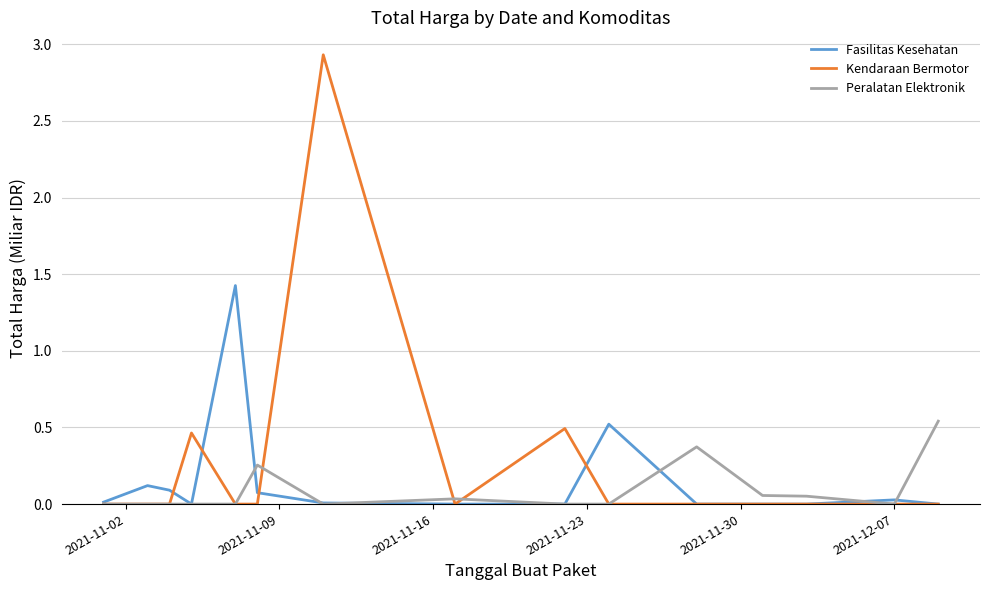

What is the maximum value for Fasilitas Kesehatan?

1.4